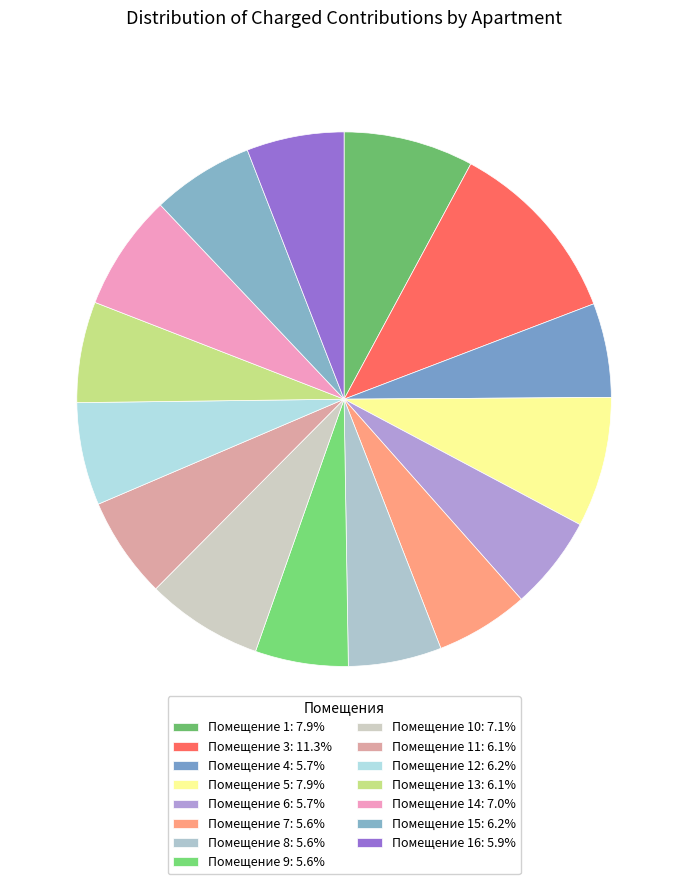

Count the number of slices in the pie.

15